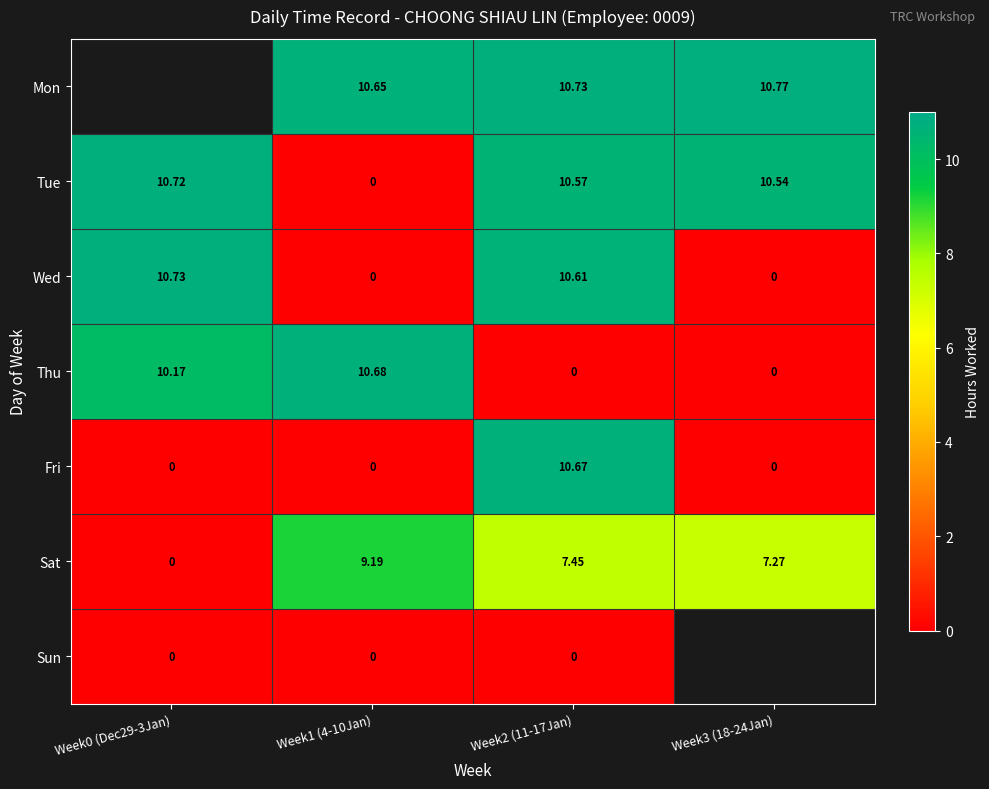

Which series changed the most between Week1 (4-10Jan) and Week2 (11-17Jan)?

Thu